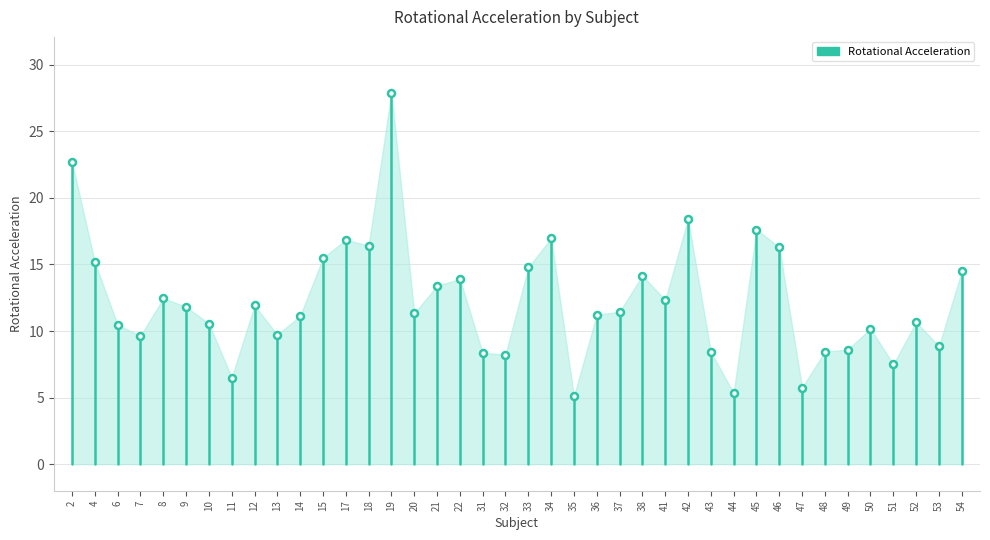

Is it true that the value at 22 is 24.7?

False